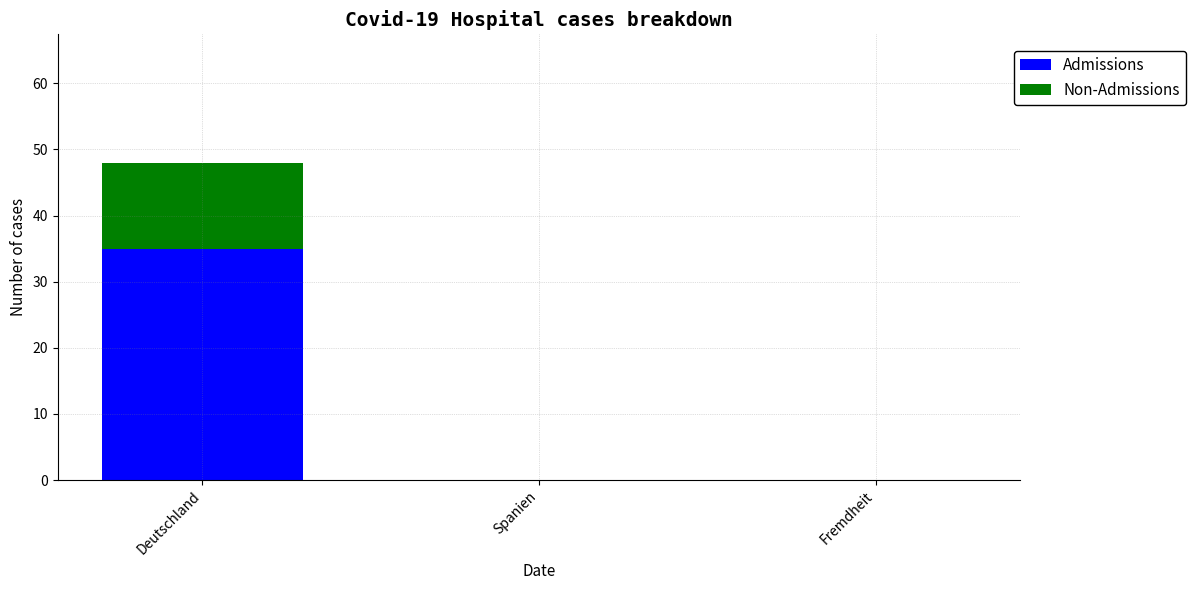

What is the sum of all Admissions values?

35